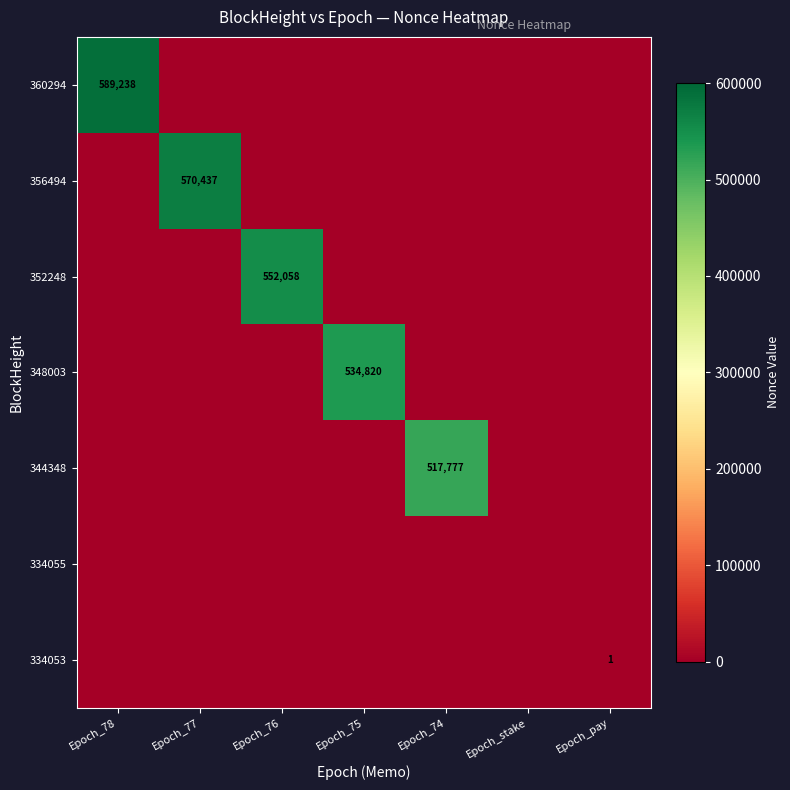

What is the spread (max minus min) of values at Epoch_pay?

1